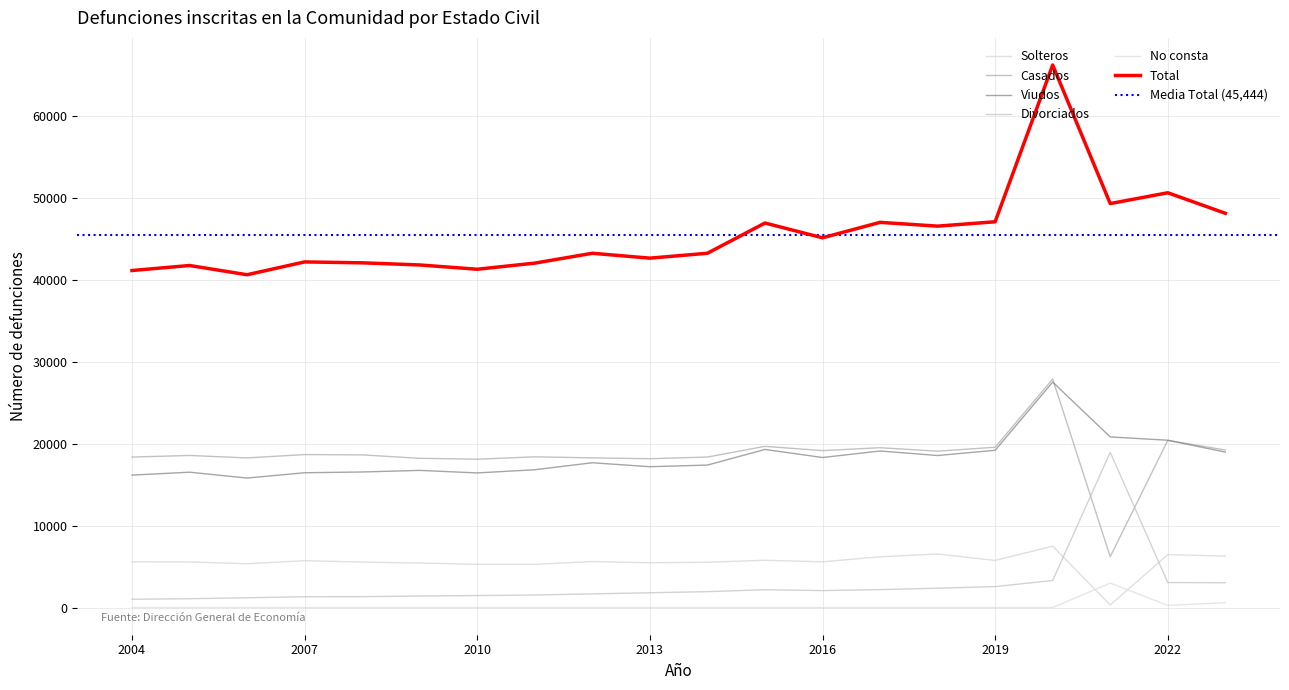

Which series has the largest range (max minus min)?

Total